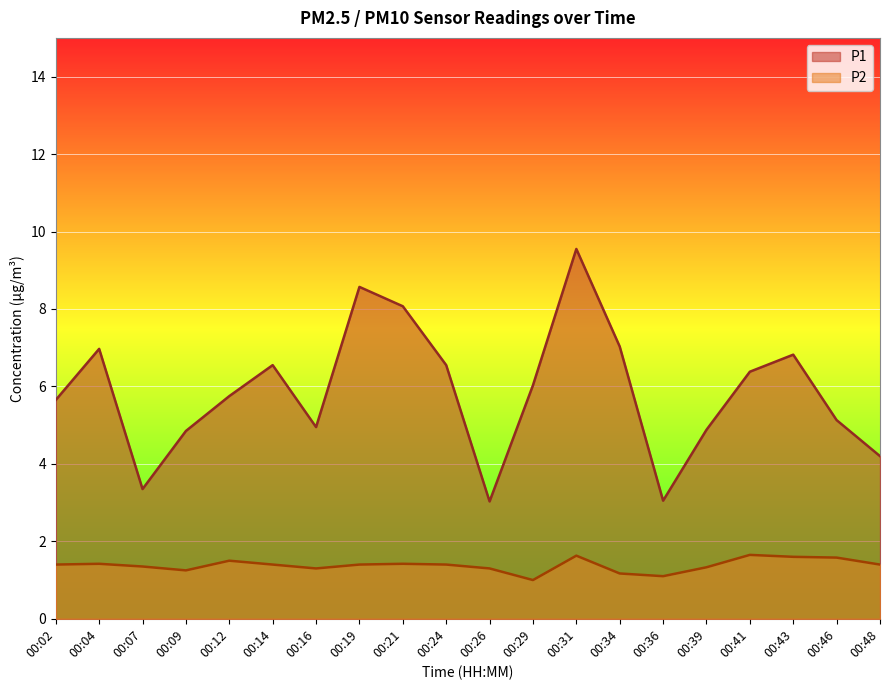

Rank the series by their maximum value, from lowest to highest.

P2, P1